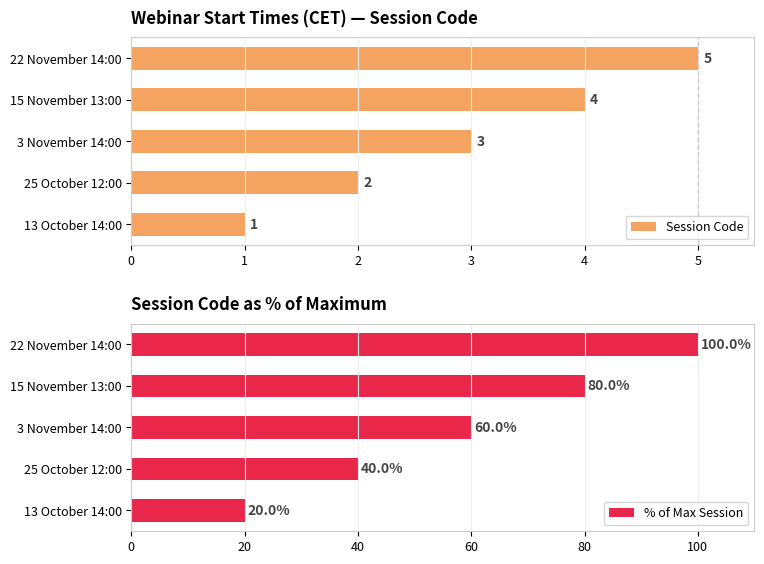

What is the sum of all Session Code values?

15